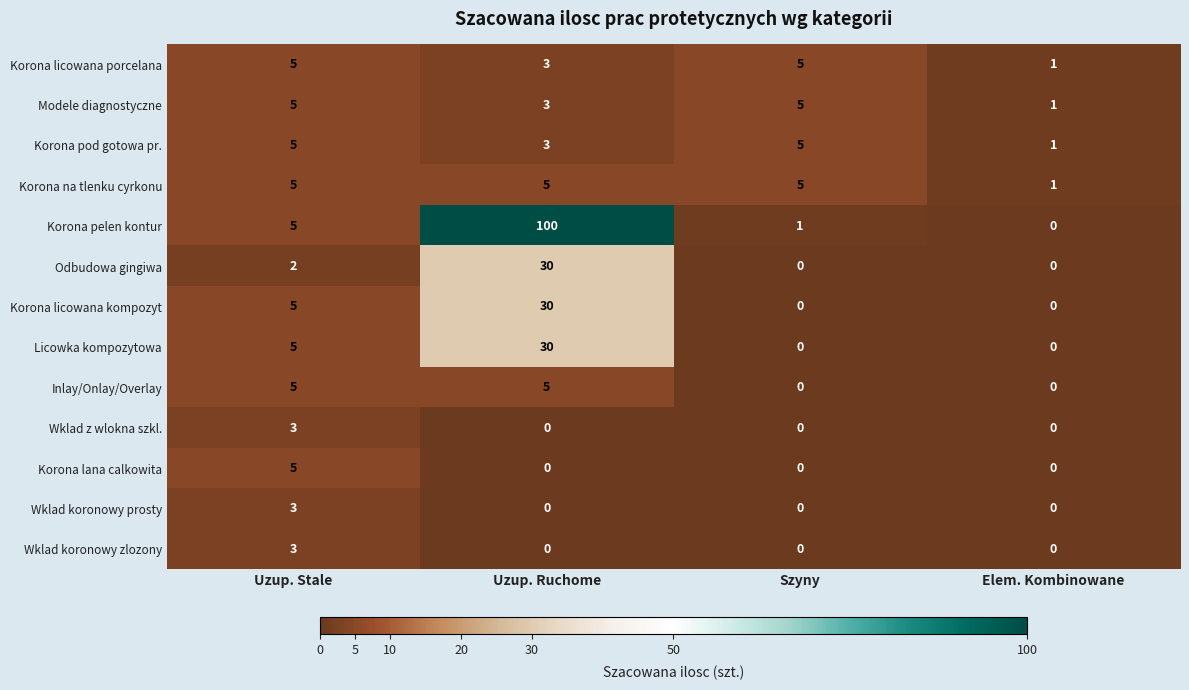

What is the sum of the Korona licowana porcelana values at Szyny and Elem. Kombinowane?

6